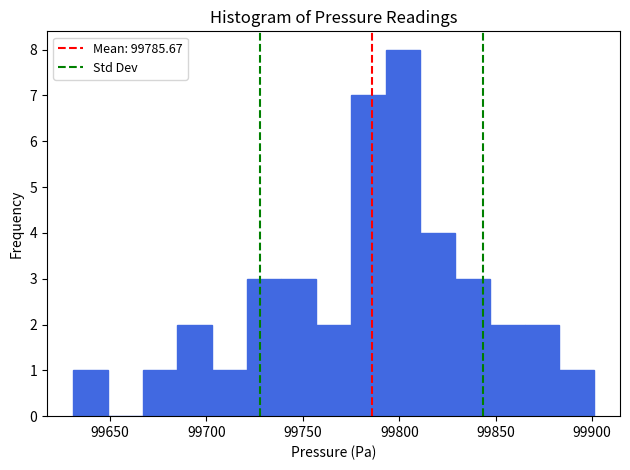

Around what value on the x-axis is the tallest bar? Give the approximate position of its centre, as read against the axis.

99800